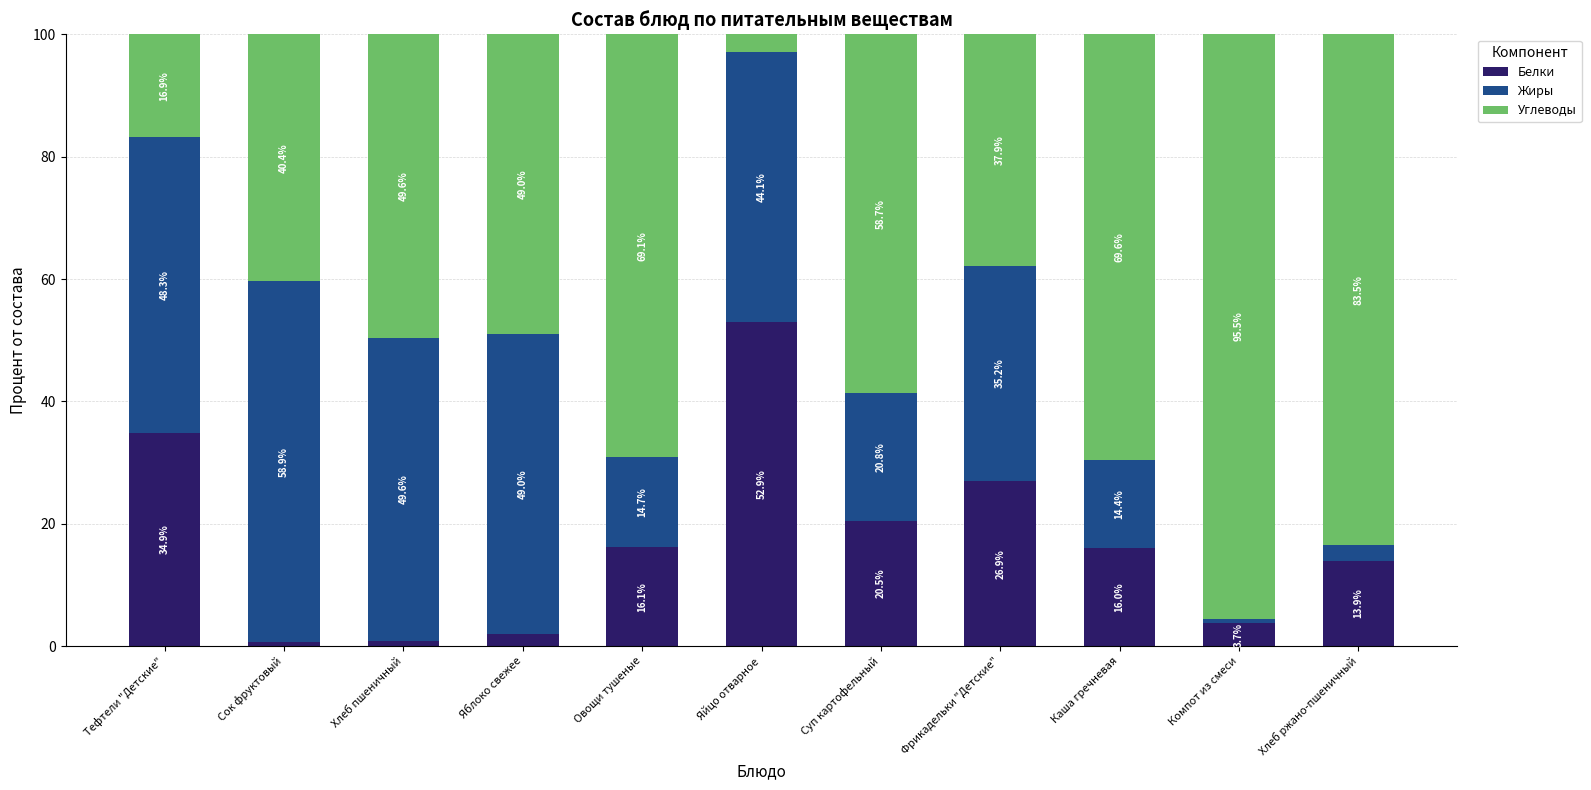

What are all the series names shown in the legend?

Белки, Жиры, Углеводы